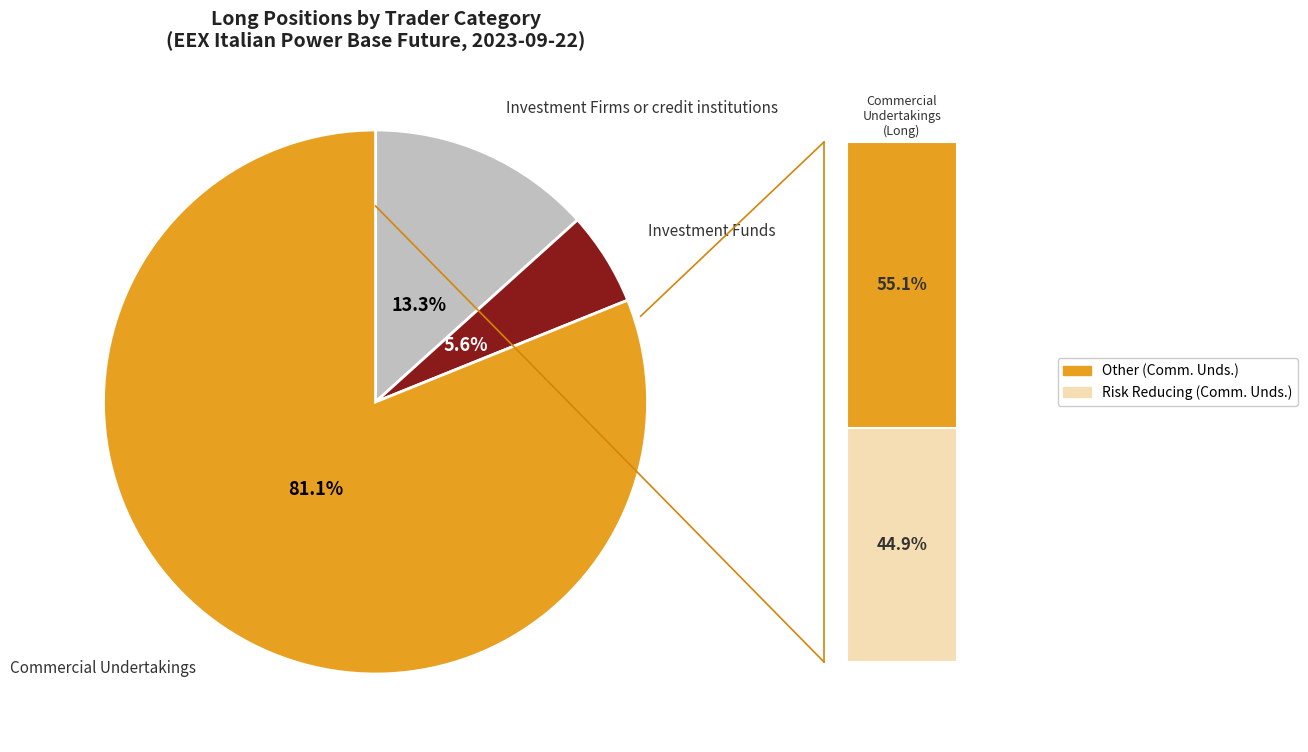

Rank the categories by value from highest to lowest.

Commercial Undertakings, Investment Firms or credit institutions, Investment Funds